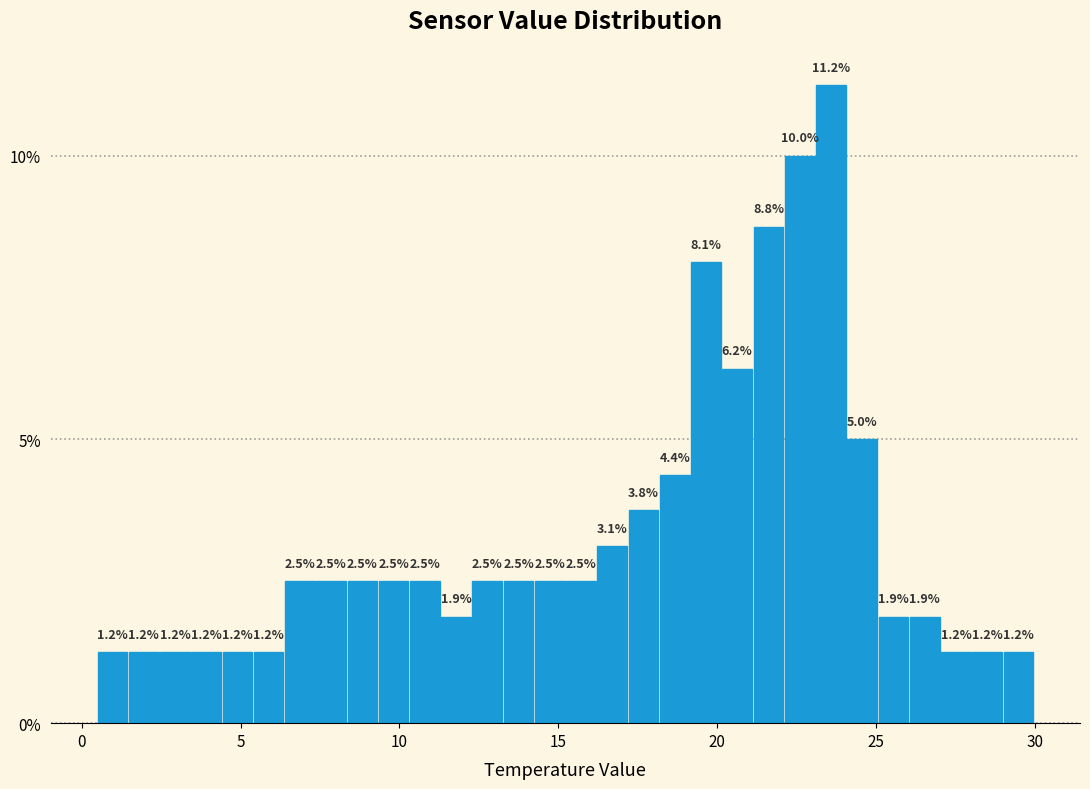

Around what value on the x-axis is the tallest bar? Give the approximate position of its centre, as read against the axis.

23.5